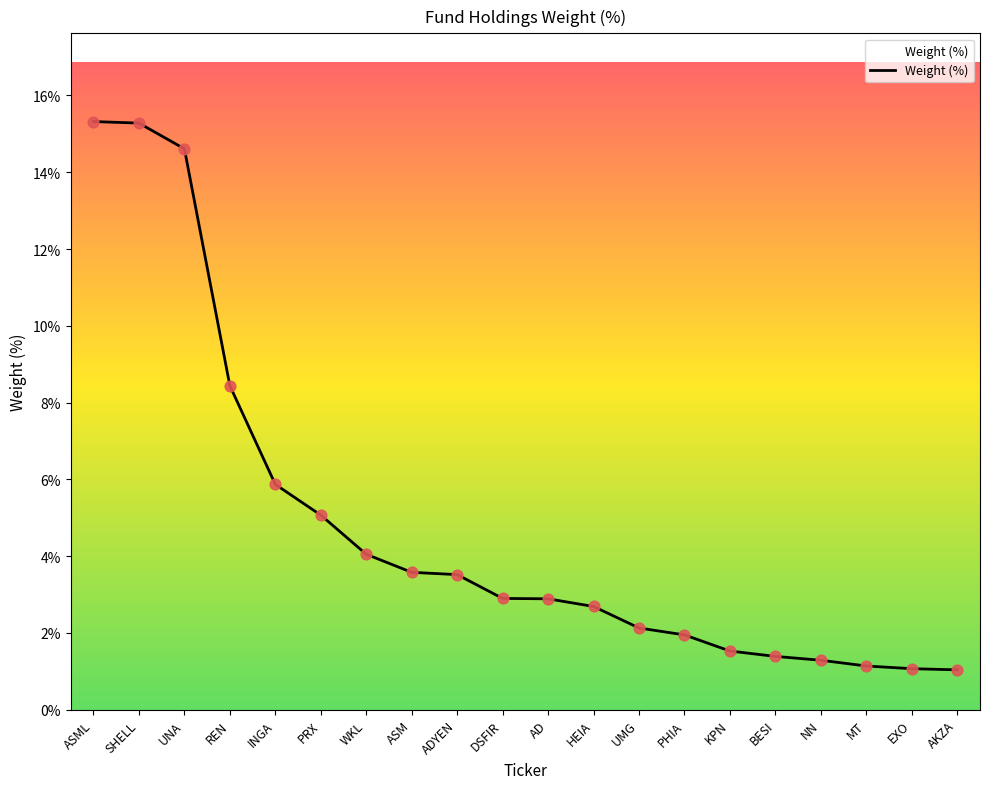

Approximately how many times larger is the value at NN compared to INGA?

0.2